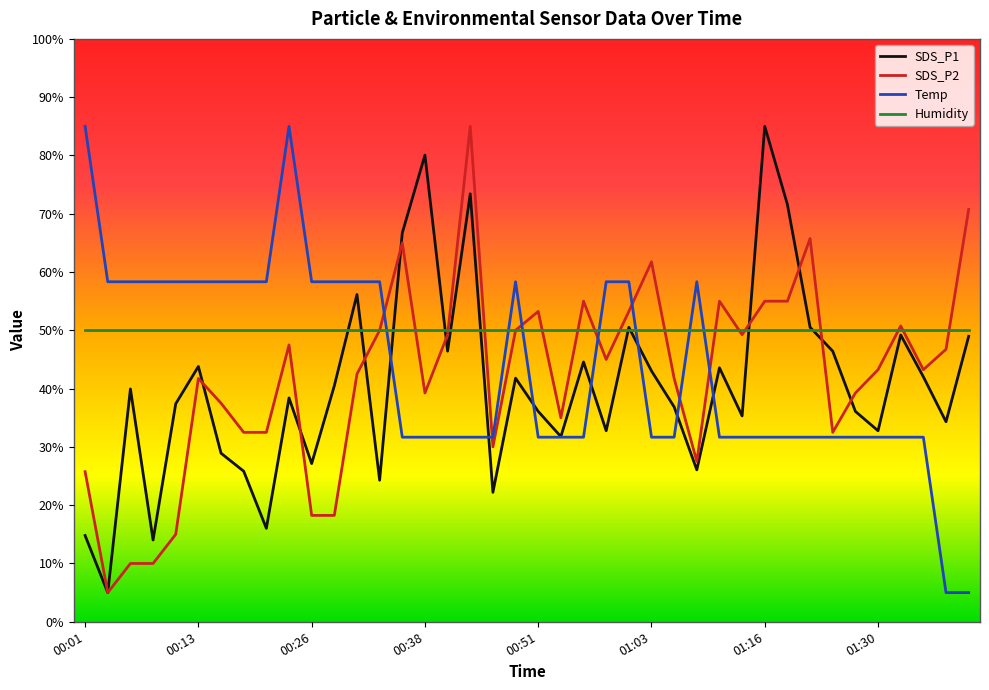

Is this an area chart (filled region under the line)?

No